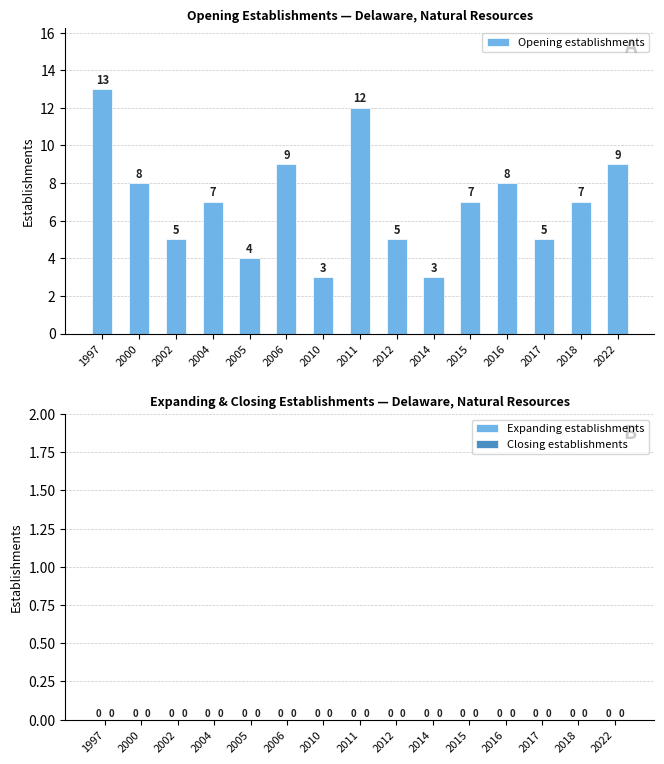

Reading left to right, what are all the values shown in this chart?

1997=13	2000=8	2002=5	2004=7	2005=4	2006=9	2010=3	2011=12	2012=5	2014=3	2015=7	2016=8	2017=5	2018=7	2022=9